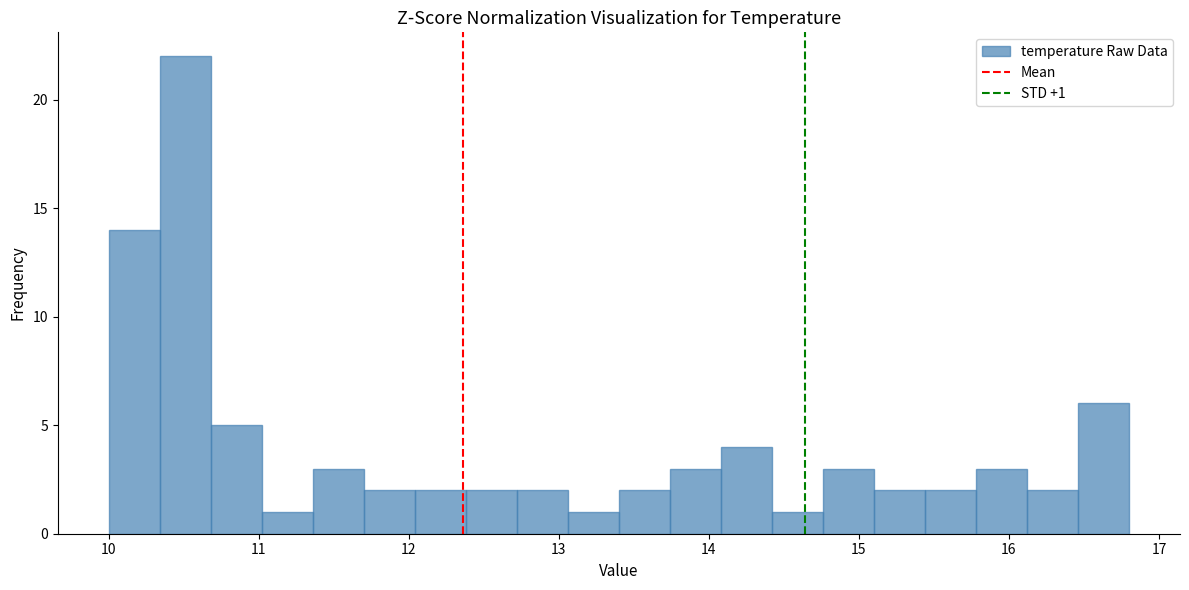

Read against the x-axis, roughly where is the centre of the tallest bar?

10.5